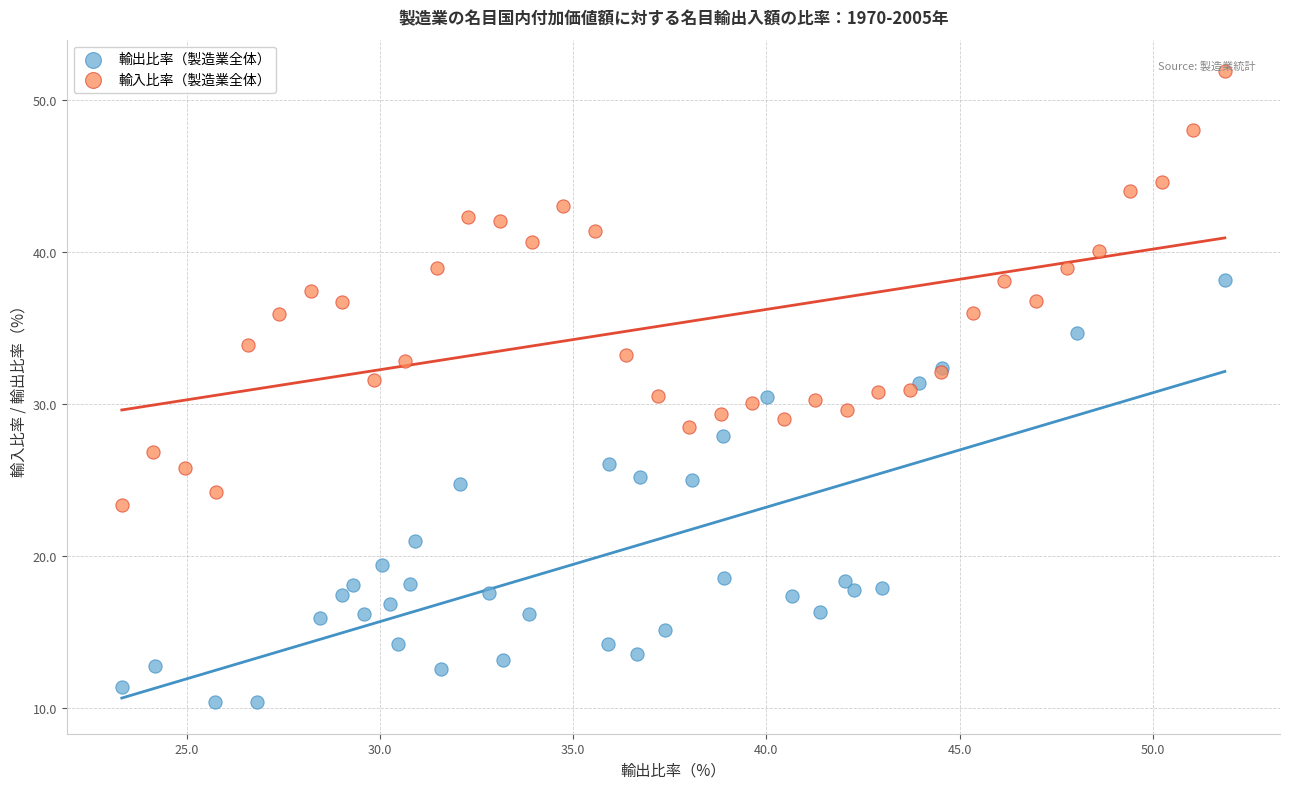

Which series has the largest Y range (max minus min)?

輸入比率（製造業全体）